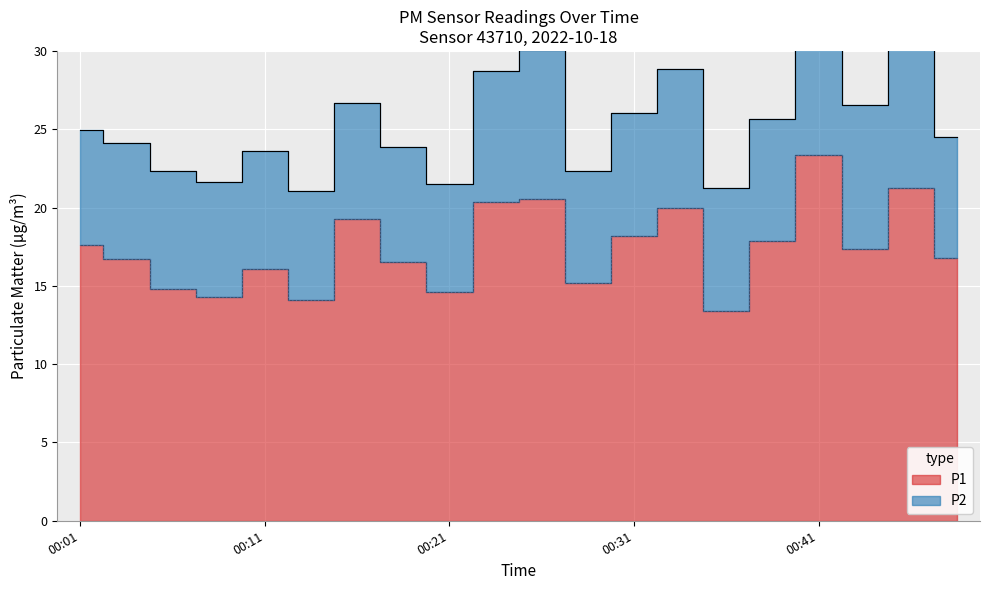

Which label corresponds to the smallest value in the chart?

00:36